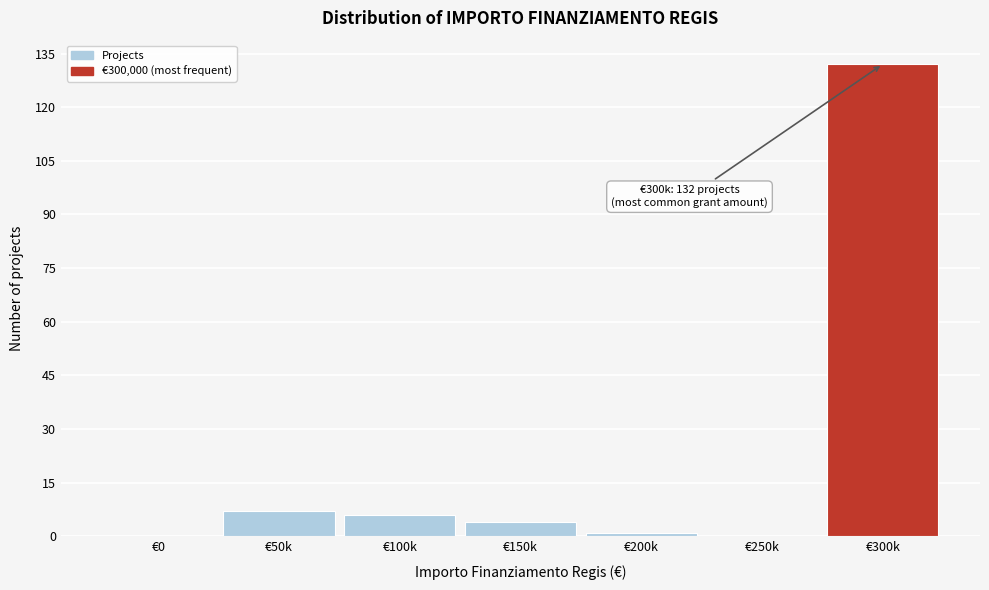

Reading right to left, list all the values displayed in this chart.

€300k=132	€250k=0	€200k=1	€150k=4	€100k=6	€50k=7	€0=0